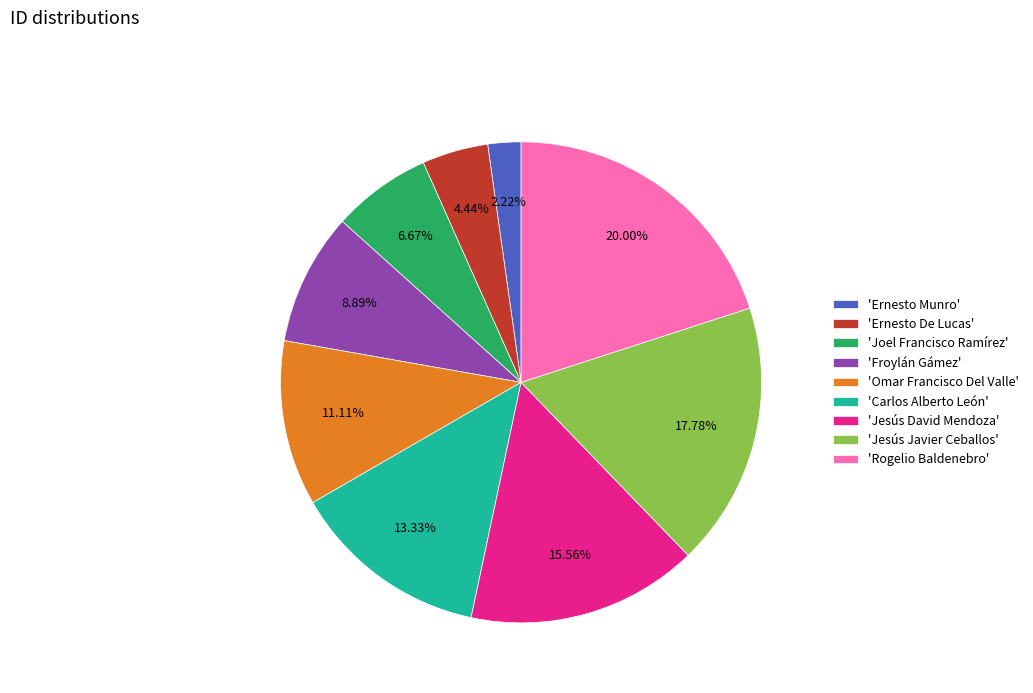

Rank the categories by value from lowest to highest.

'Ernesto Munro', 'Ernesto De Lucas', 'Joel Francisco Ramírez', 'Froylán Gámez', 'Omar Francisco Del Valle', 'Carlos Alberto León', 'Jesús David Mendoza', 'Jesús Javier Ceballos', 'Rogelio Baldenebro'